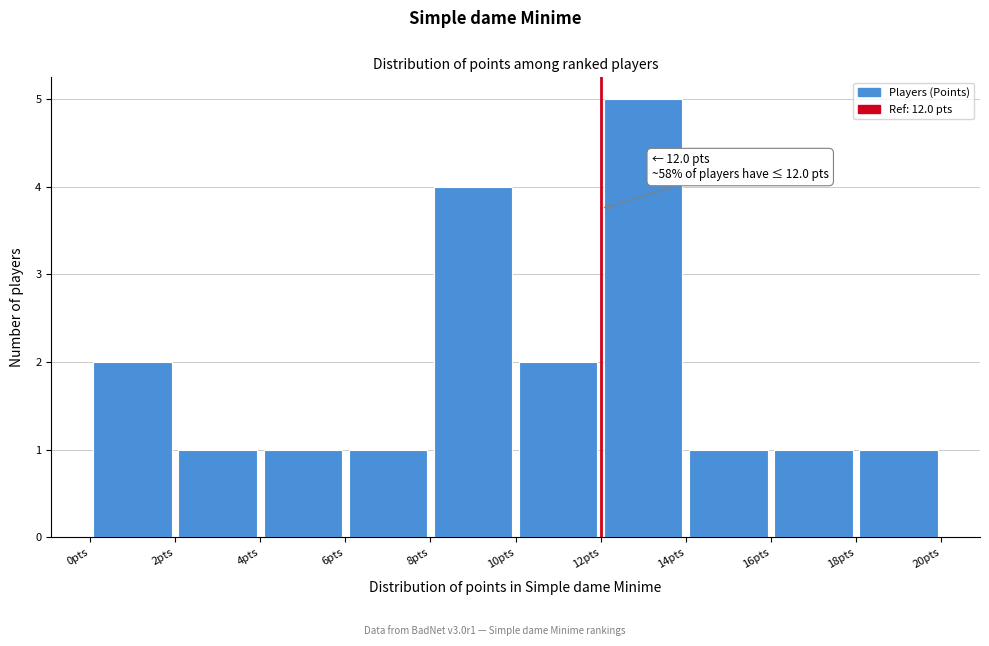

Over which range of the x-axis is the bar tallest?

12 to 14